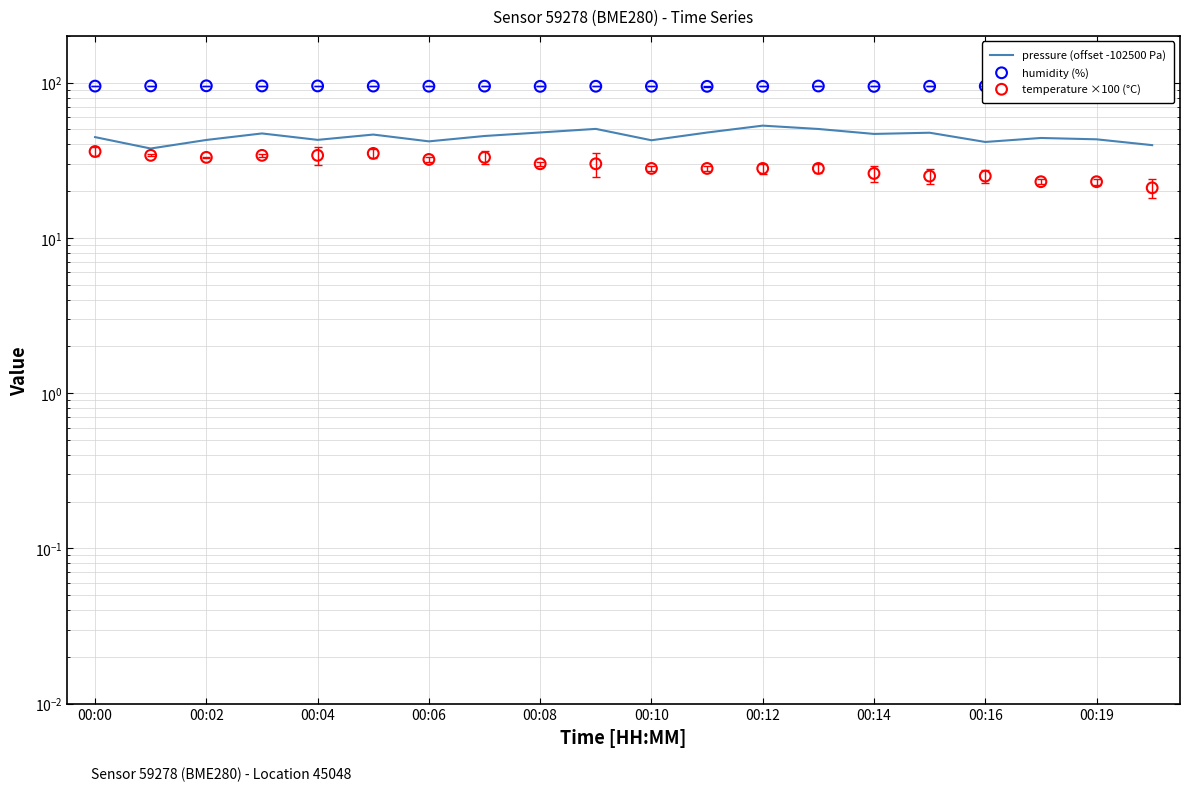

Which series has the largest total across all categories?

humidity (%)